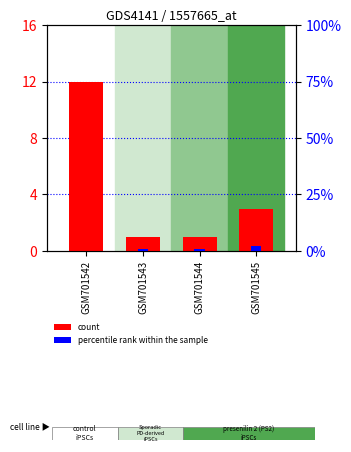

What is the lowest value of the count series?

1